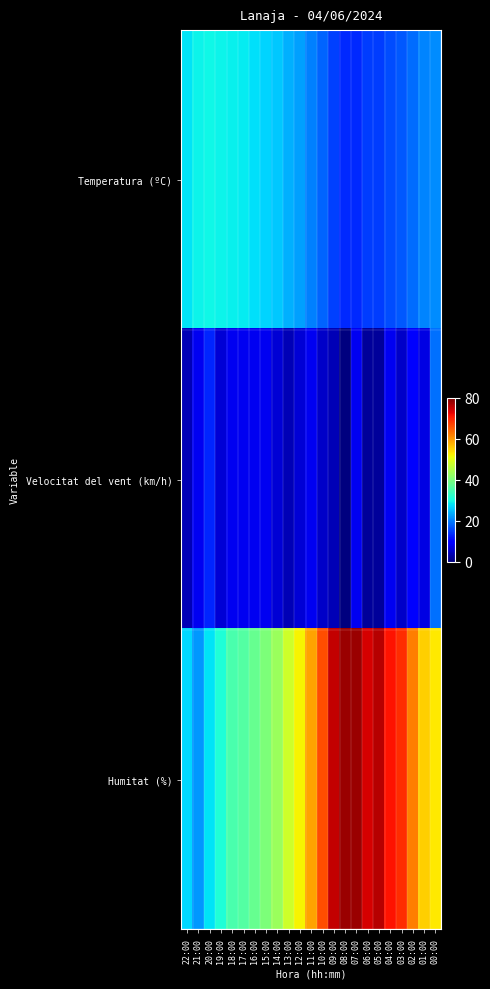

List the series in order of their peak value, highest first.

Humitat (%), Temperatura (ºC), Velocitat del vent (km/h)